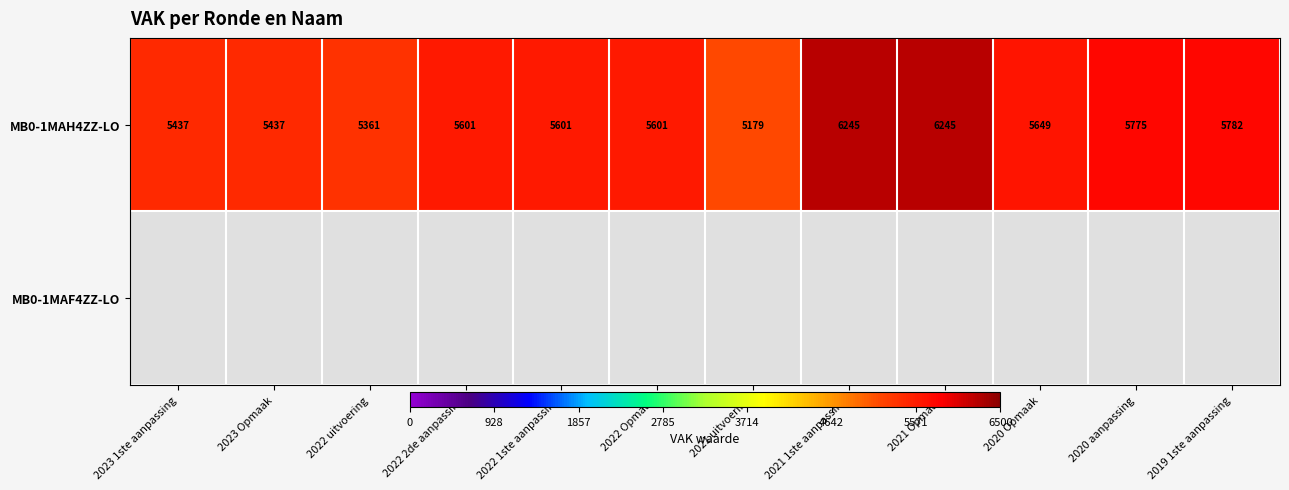

Which label corresponds to the largest value in the chart?

2021 1ste aanpassing